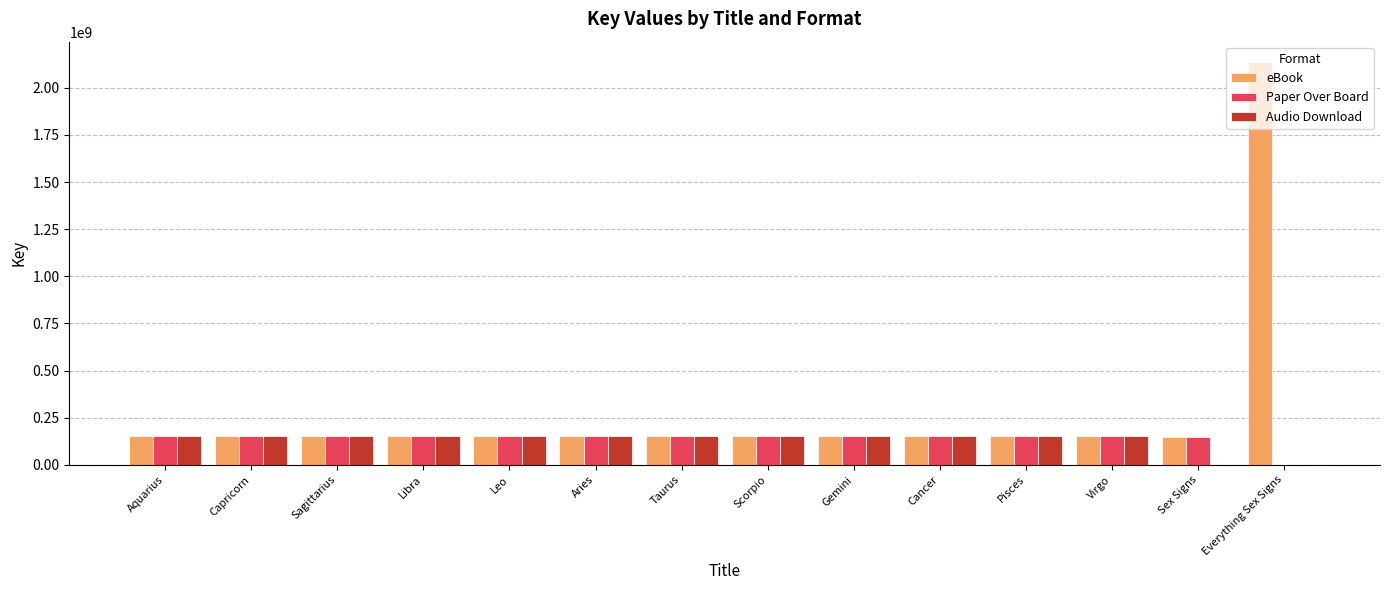

What is the sum of the eBook values at Cancer and Libra?

302200397